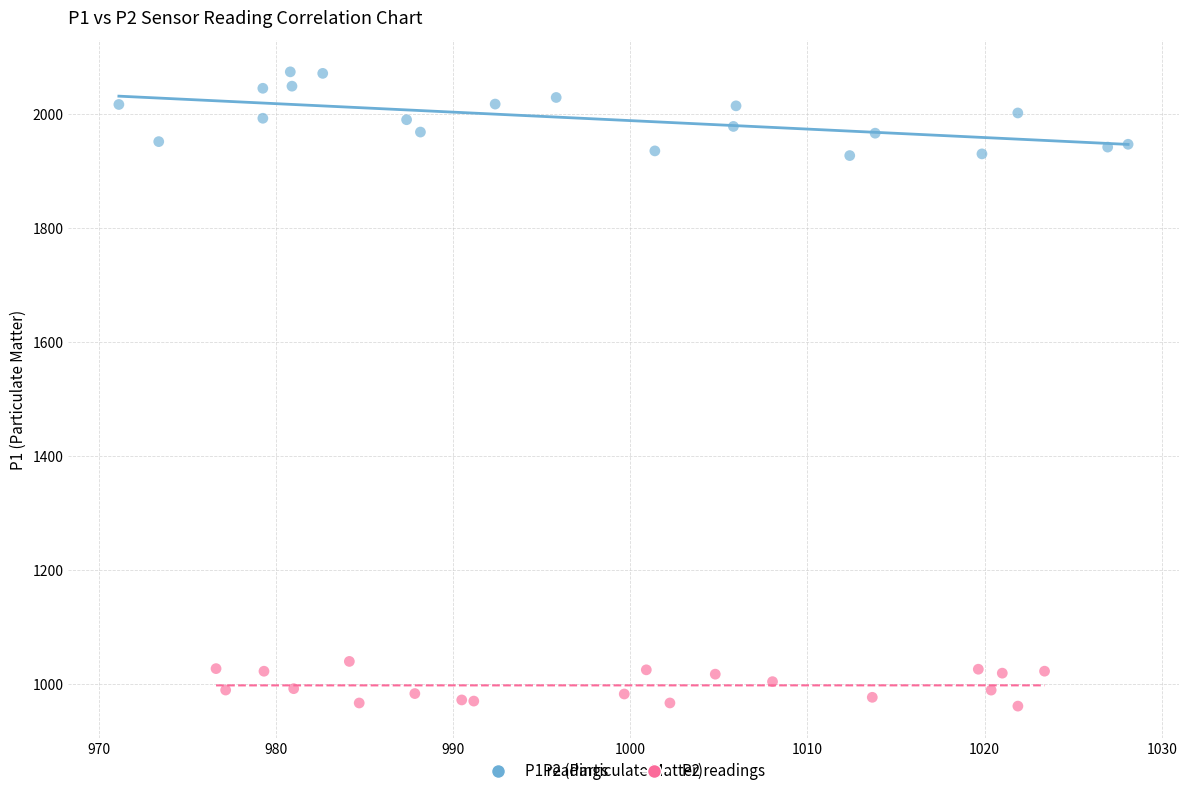

Which series has the largest Y range (max minus min)?

P1 readings